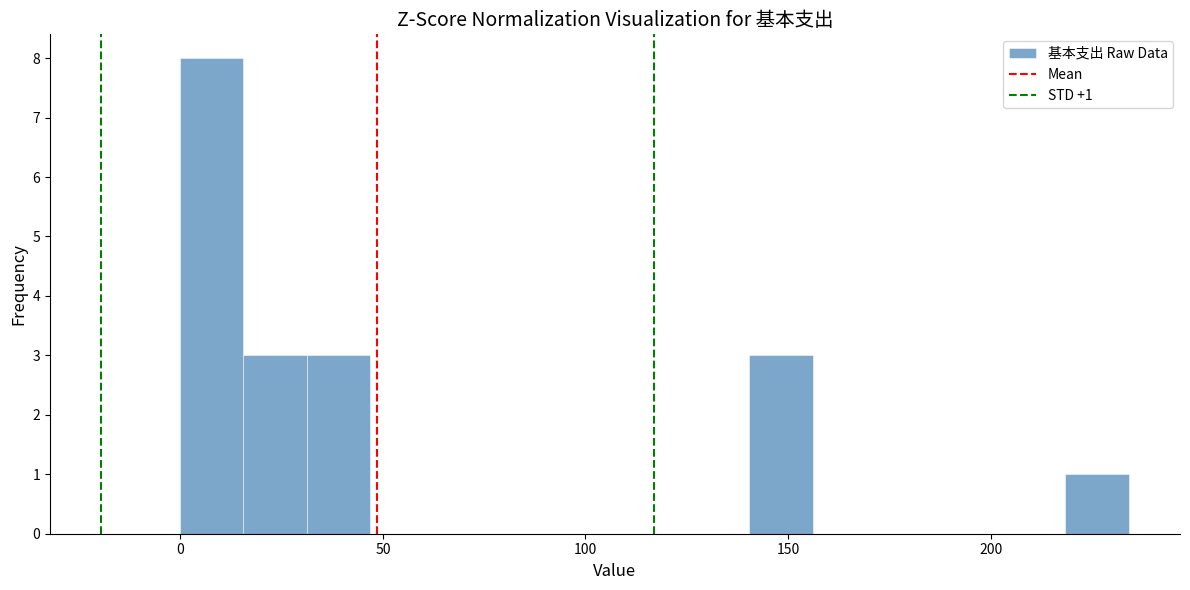

Around what value on the x-axis is the tallest bar? Give the approximate position of its centre, as read against the axis.

10